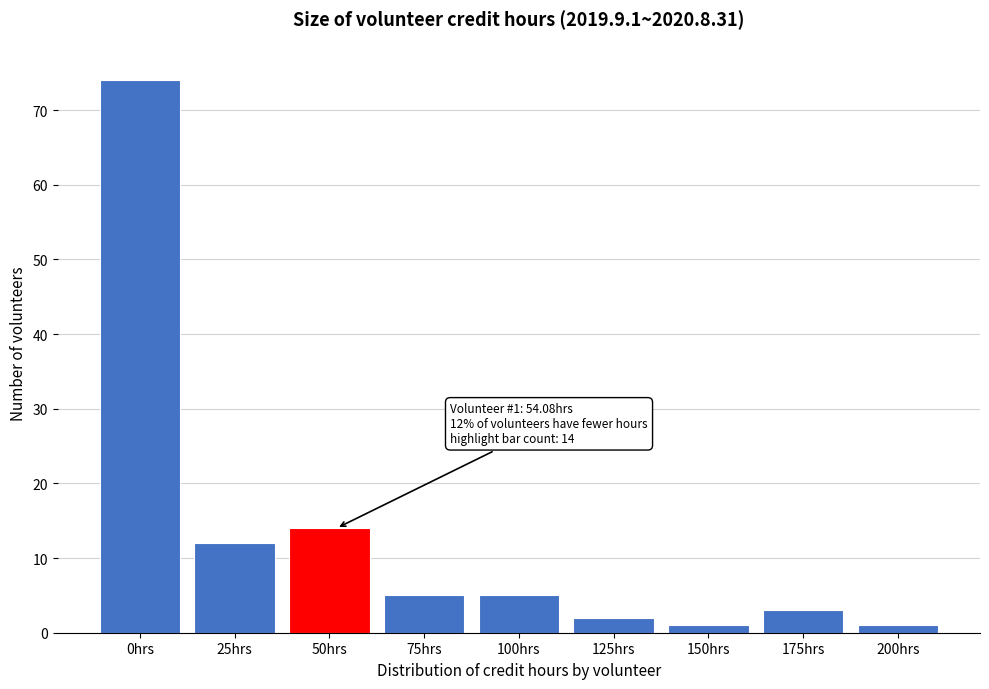

Reading left to right, transcribe all the data shown in this chart.

0hrs=74	25hrs=12	50hrs=14	75hrs=5	100hrs=5	125hrs=2	150hrs=1	175hrs=3	200hrs=1